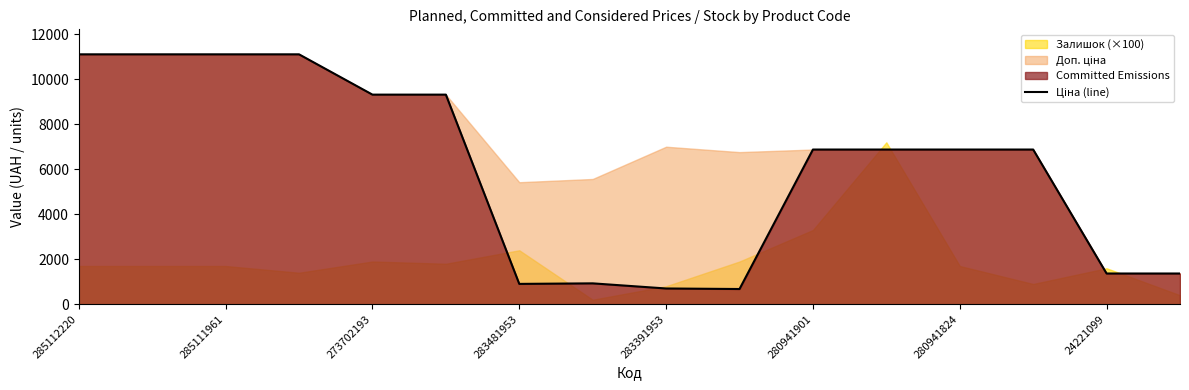

Reading right to left, what are all the values shown in this chart?

1366.3	1366.3	6879.5	6879.5	6879.5	6879.5	676.4	700.4	928.3	904.3	9321.4	9321.4	11113.6	11113.6	11113.6	11113.6